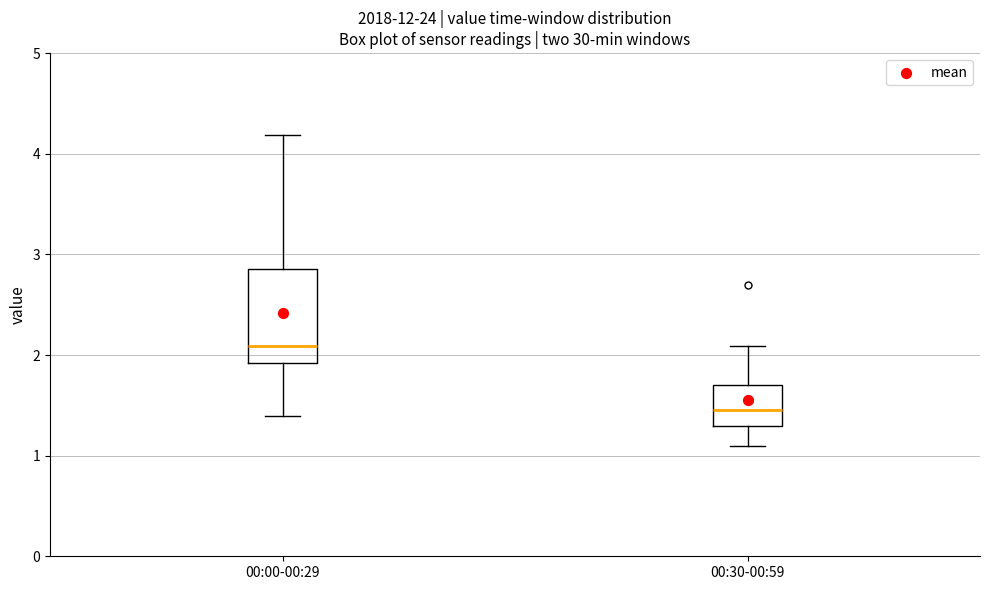

Reading left to right, read every box against the y-axis: the position of its median line, the range the box covers, and the ends of its whiskers. The values are not printed on the chart, so give them approximately, as read against the axis.

00:00-00:29: median 2.1, box 1.9 to 2.9, whiskers 1.4 to 4.2
00:30-00:59: median 1.5, box 1.3 to 1.7, whiskers 1.1 to 2.1